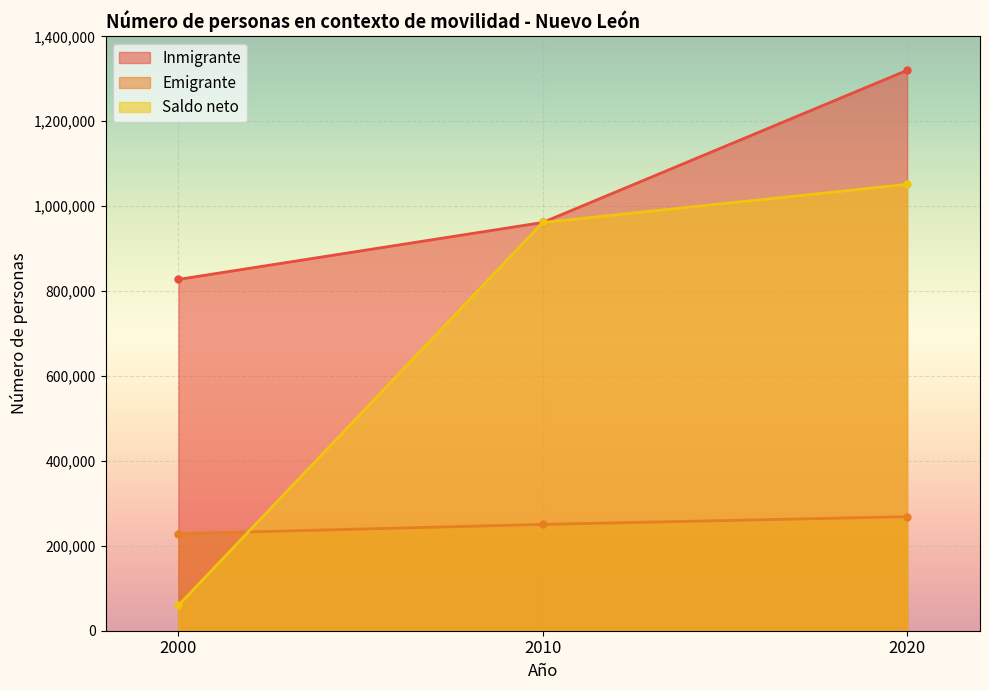

At 2000, list the series in order from smallest to largest.

Saldo neto, Emigrante, Inmigrante